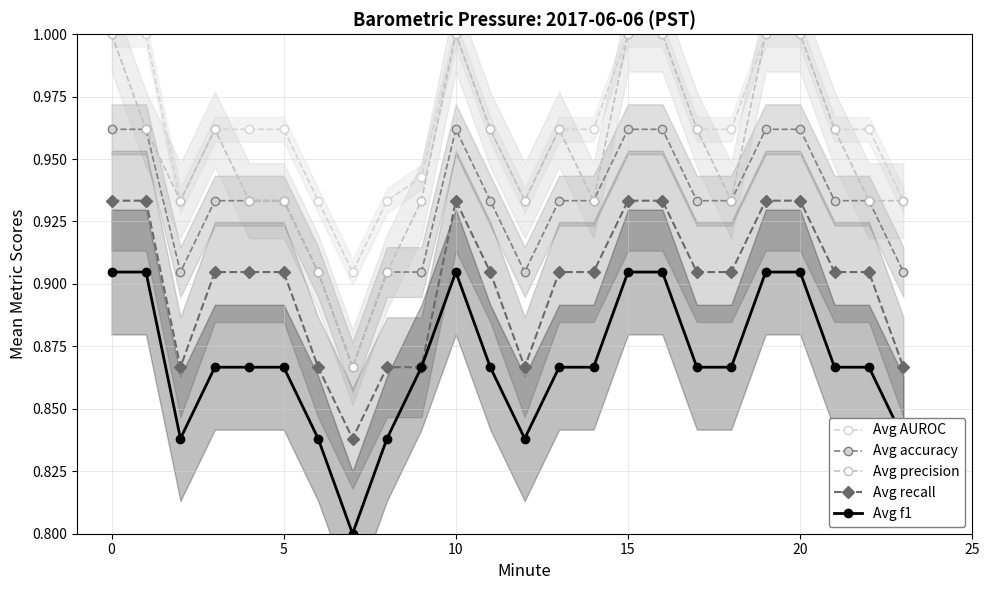

Which category has the lowest value in the Avg recall series?

7